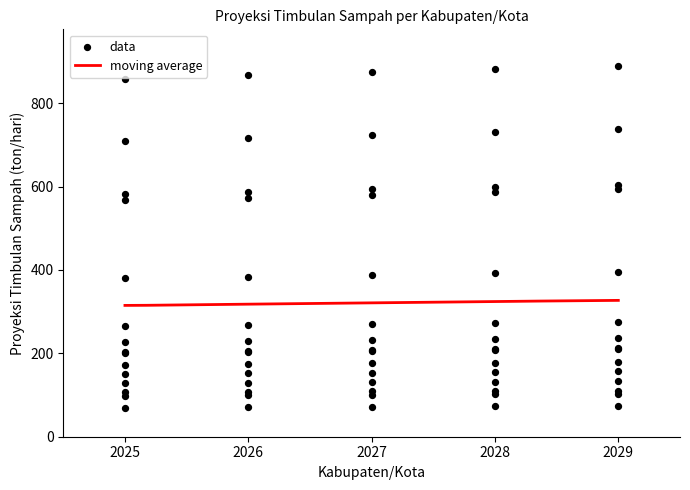

What is the maximum value for moving average?

327.0